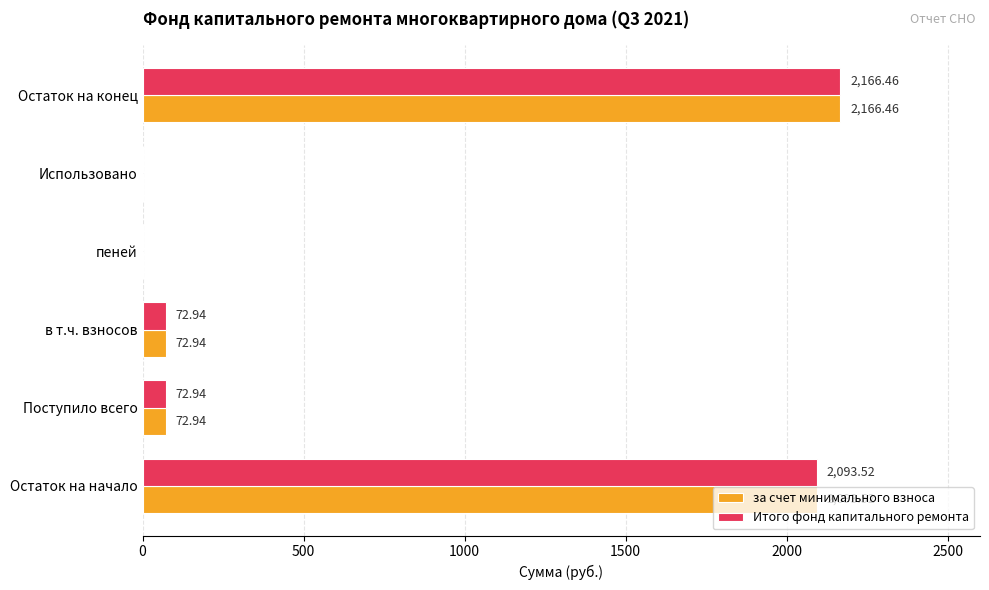

What is the sum of all за счет минимального взноса values?

4405.9